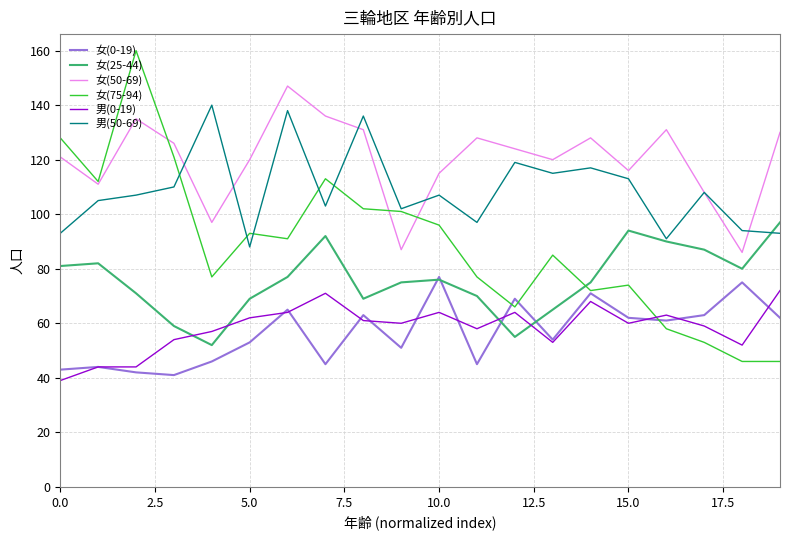

What is the minimum value shown in the chart?

39